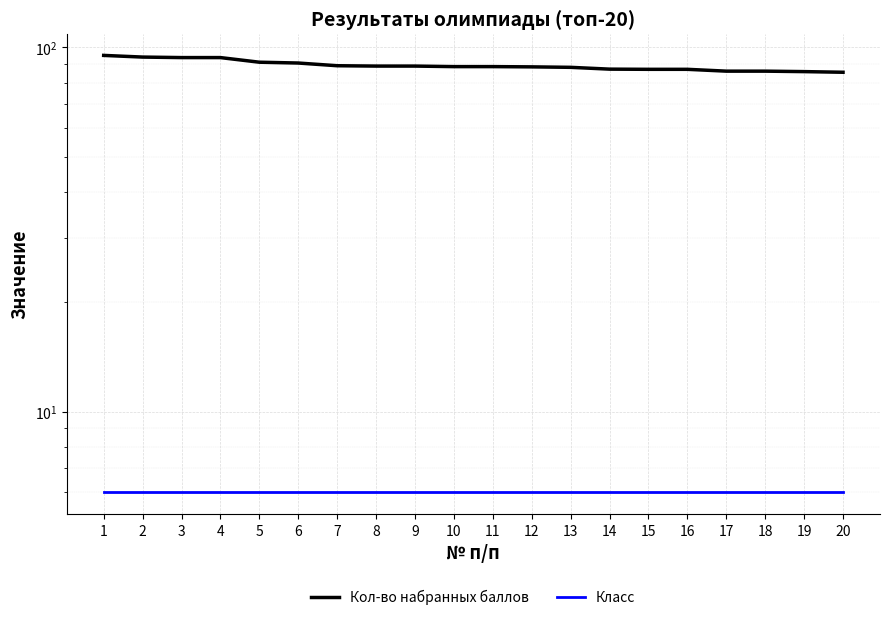

Which category has the highest value across all series?

1